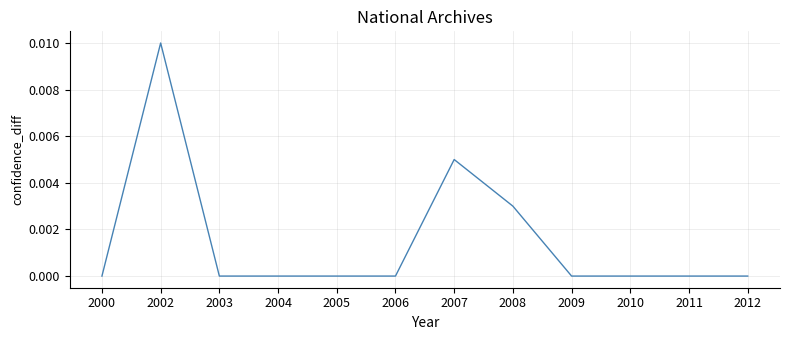

The chart shows a value of 0.0 at 2000. True or false?

True